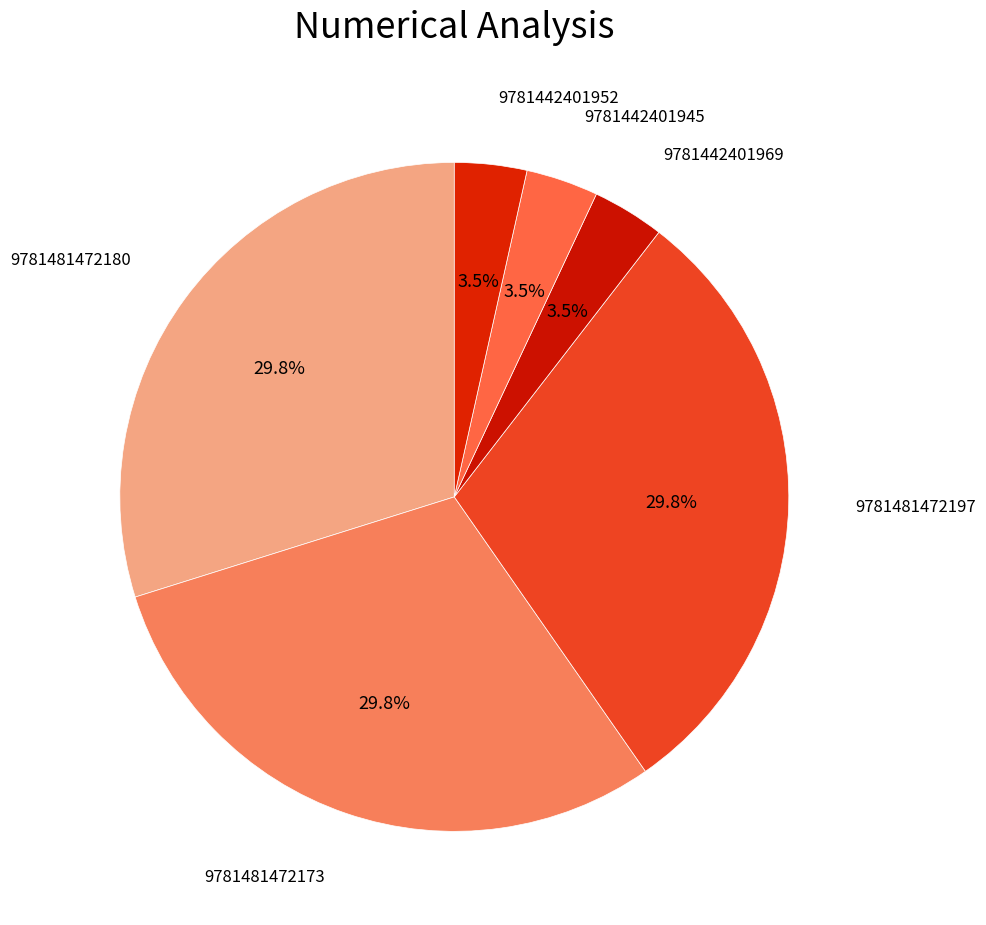

How many slices are in this pie chart?

6